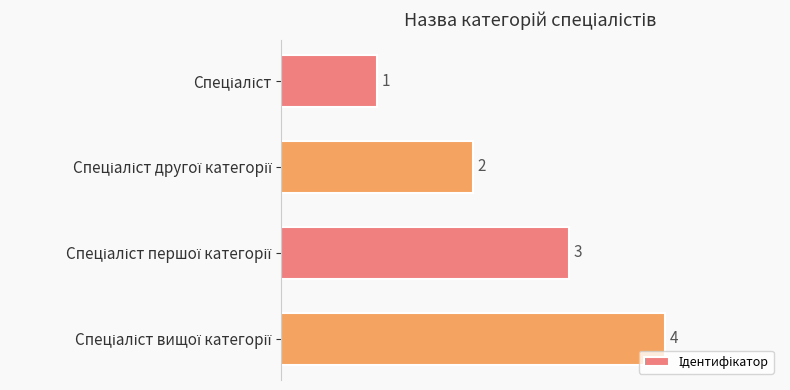

Count the values in the range 2 to 4.

3